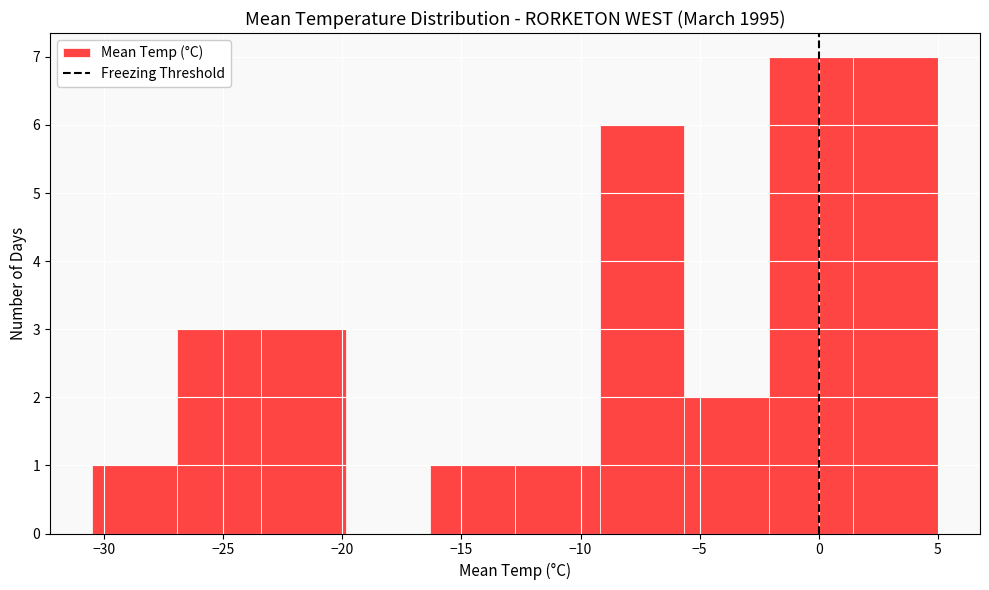

What is the height of the bar covering -12.75 to -9.20 on the x-axis? Neither the bar edges nor the heights are printed on the chart, so give them approximately, as read against the axes.

1